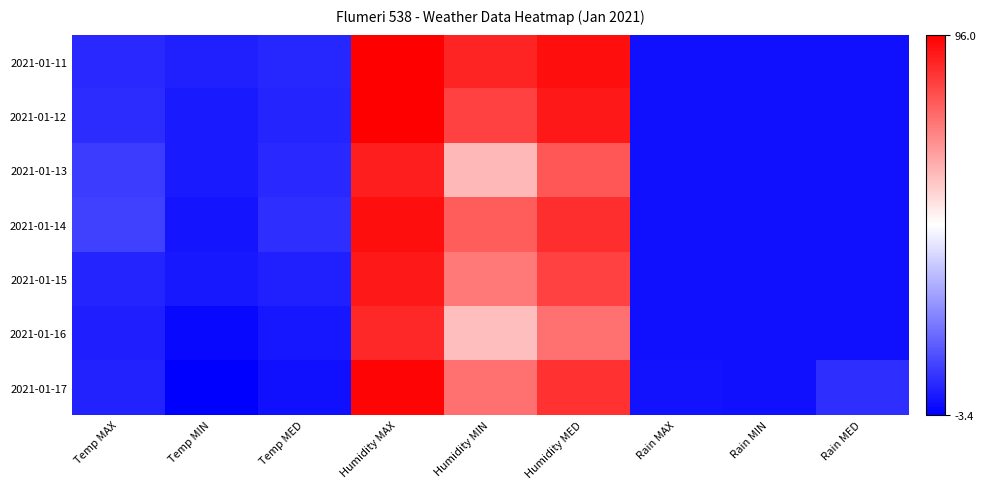

Which has a higher value, Rain MAX or Humidity MIN?

Humidity MIN